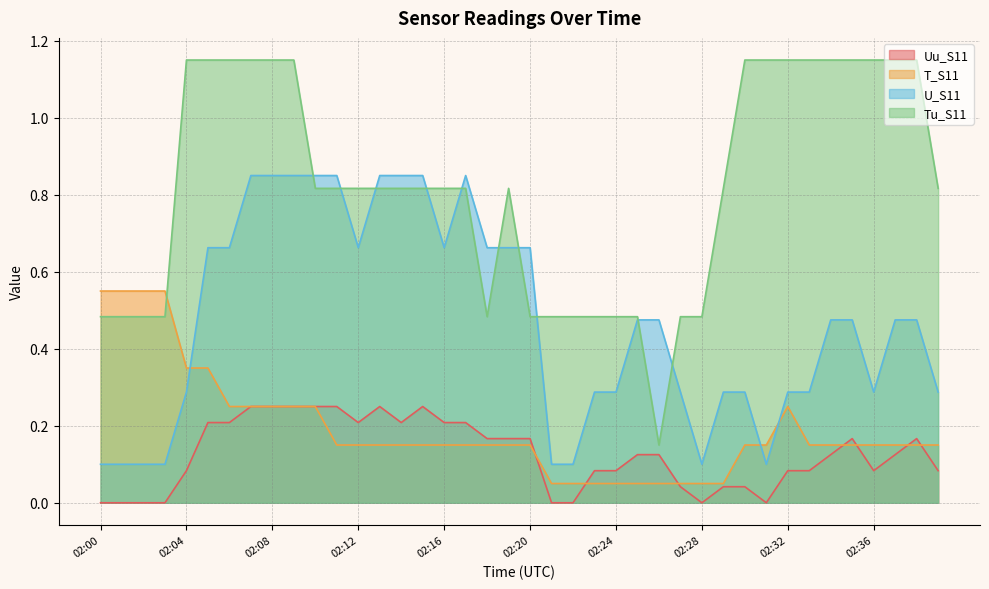

Reading left to right, transcribe all the data shown in this chart.

Uu_S11: 0.0	0.0	0.0	0.0	0.1	0.2	0.2	0.2	0.2	0.2	0.2	0.2	0.2	0.2	0.2	0.2	0.2	0.2	0.2	0.2	0.2	0.0	0.0	0.1	0.1	0.1	0.1	0.0	0.0	0.0	0.0	0.0	0.1	0.1	0.1	0.2	0.1	0.1	0.2	0.1
T_S11: 0.5	0.5	0.5	0.5	0.3	0.3	0.2	0.2	0.2	0.2	0.2	0.1	0.1	0.1	0.1	0.1	0.1	0.1	0.1	0.1	0.1	0.1	0.1	0.1	0.1	0.1	0.1	0.1	0.1	0.1	0.1	0.1	0.2	0.1	0.1	0.1	0.1	0.1	0.1	0.1
U_S11: 0.1	0.1	0.1	0.1	0.3	0.7	0.7	0.8	0.8	0.8	0.8	0.8	0.7	0.8	0.8	0.8	0.7	0.8	0.7	0.7	0.7	0.1	0.1	0.3	0.3	0.5	0.5	0.3	0.1	0.3	0.3	0.1	0.3	0.3	0.5	0.5	0.3	0.5	0.5	0.3
Tu_S11: 0.5	0.5	0.5	0.5	1.1	1.1	1.1	1.1	1.1	1.1	0.8	0.8	0.8	0.8	0.8	0.8	0.8	0.8	0.5	0.8	0.5	0.5	0.5	0.5	0.5	0.5	0.2	0.5	0.5	0.8	1.1	1.1	1.1	1.1	1.1	1.1	1.1	1.1	1.1	0.8